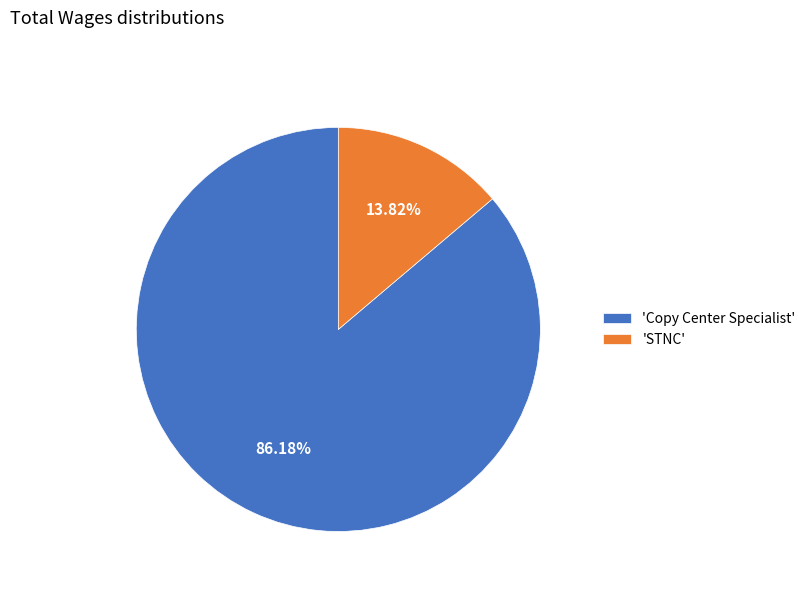

Which category has the smallest portion of the pie?

'STNC'